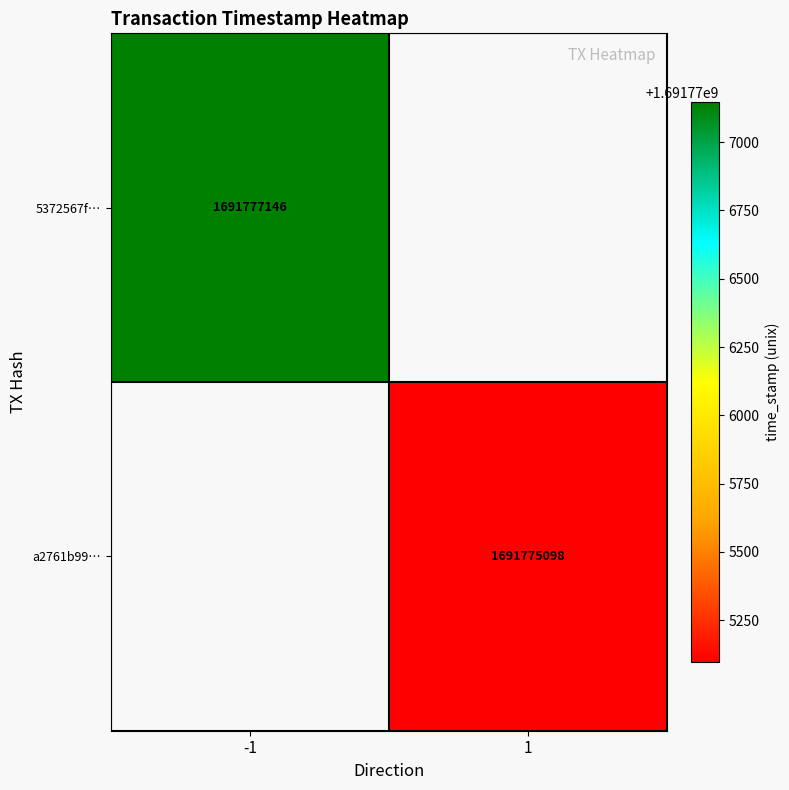

Is it true that 5372567f… equals 3022319044 at -1?

False